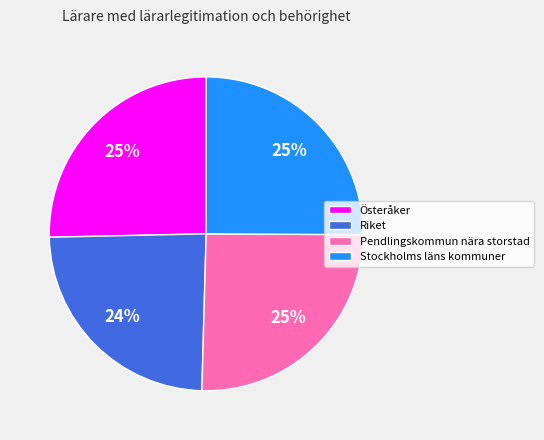

To the nearest percent, what is the difference between the Österåker and Riket slice percentages?

1%